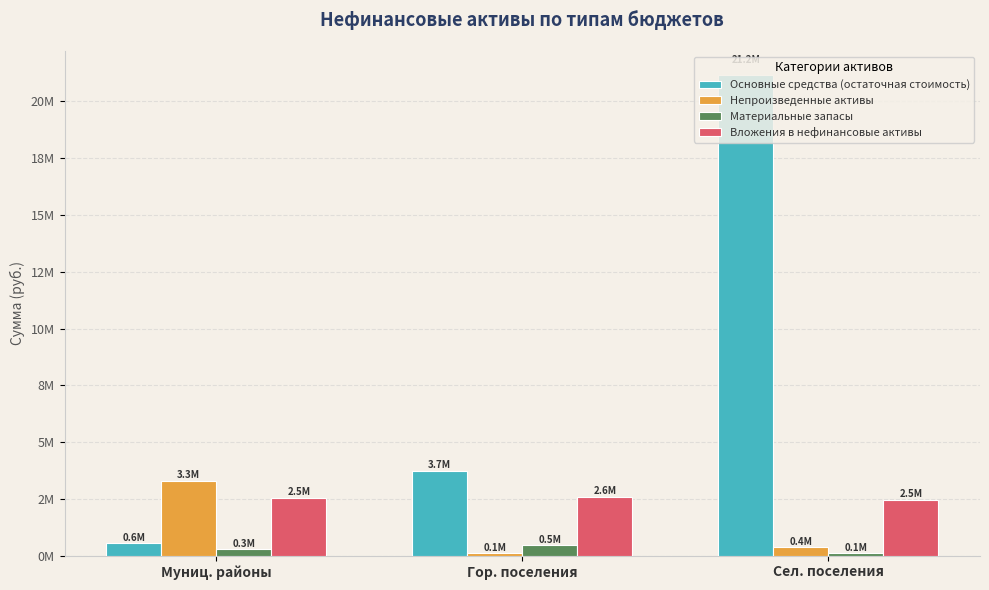

Which series has the largest total across all categories?

Основные средства (остаточная стоимость)